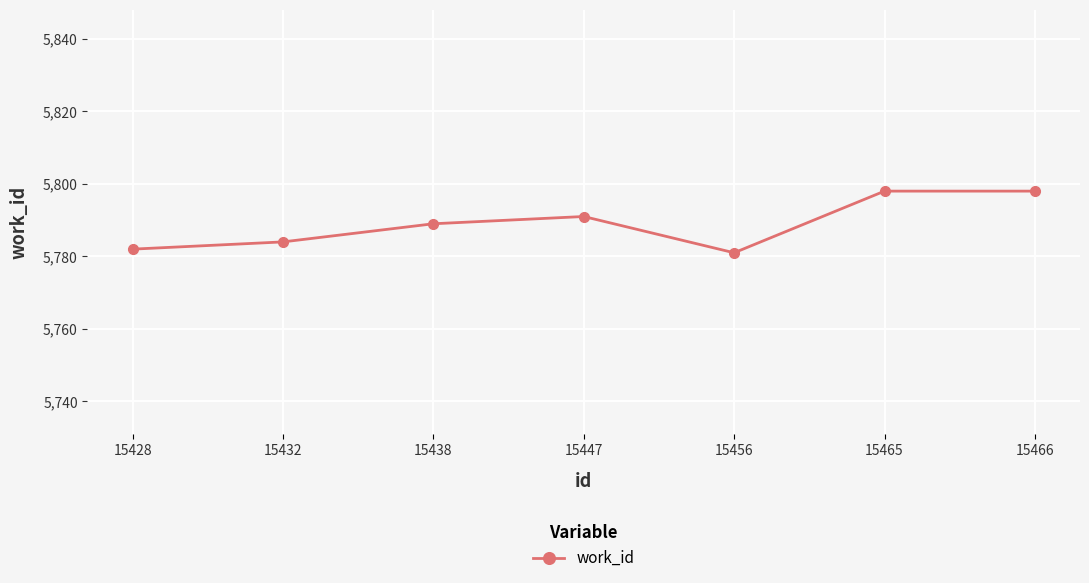

How many lines are shown in the chart?

1